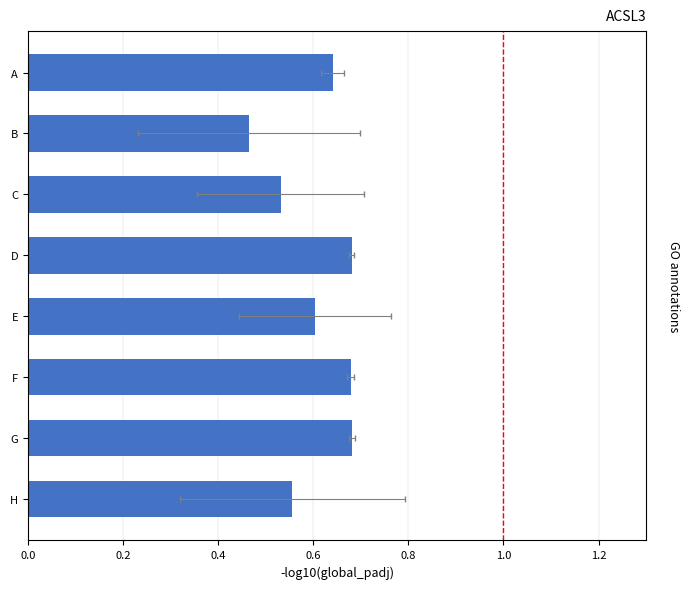

What position from the left is 1.0?

6